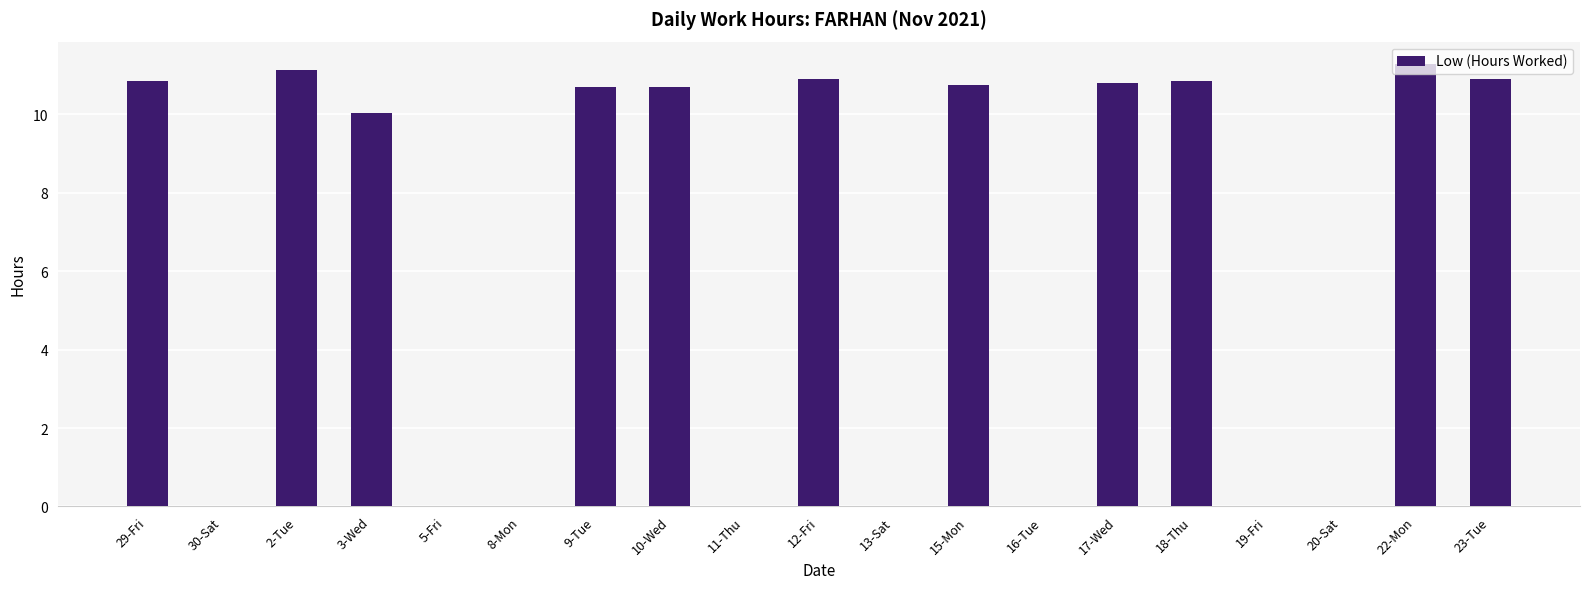

Is it true that the value at 2-Tue is 15.8?

False